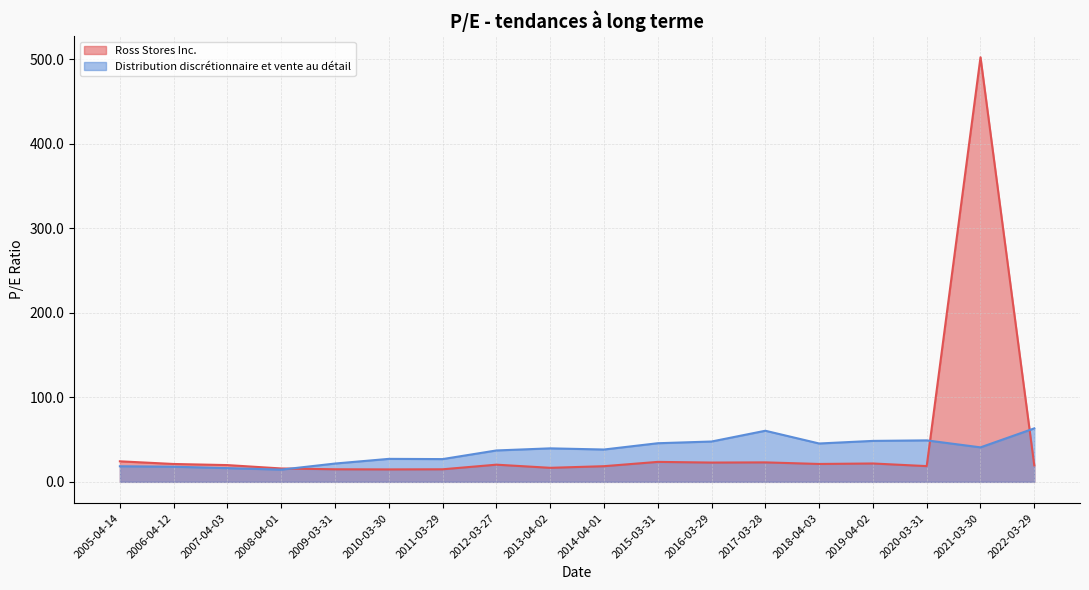

True or false: Distribution discrétionnaire et vente au détail has a value of 47.8 at 2016-03-29.

True